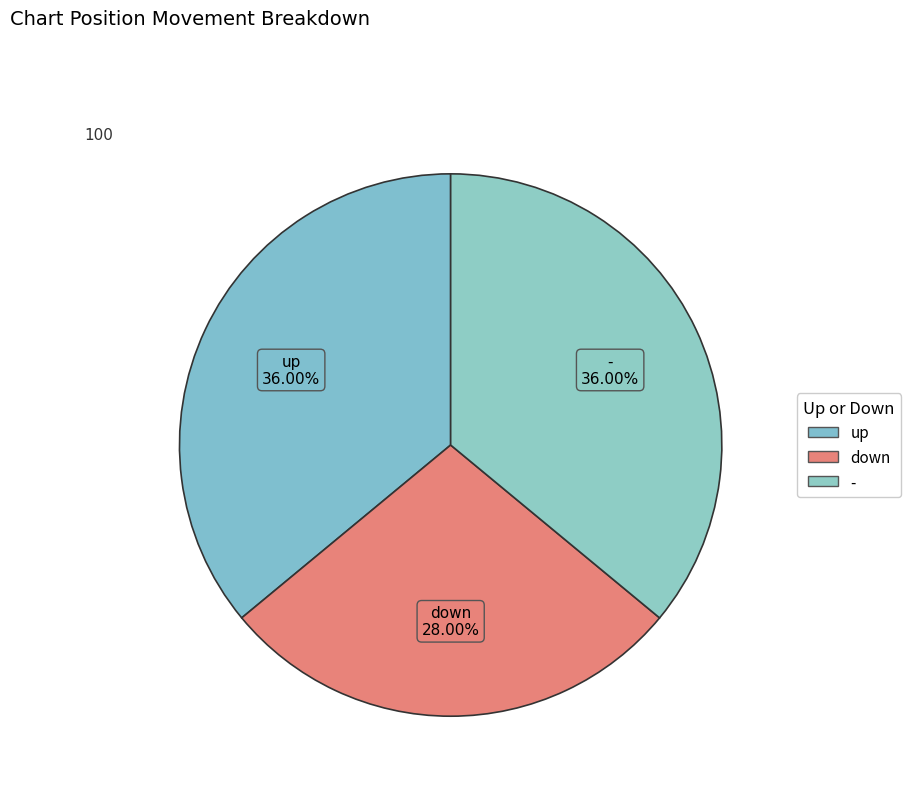

Do - and up together represent more than half of the pie?

Yes